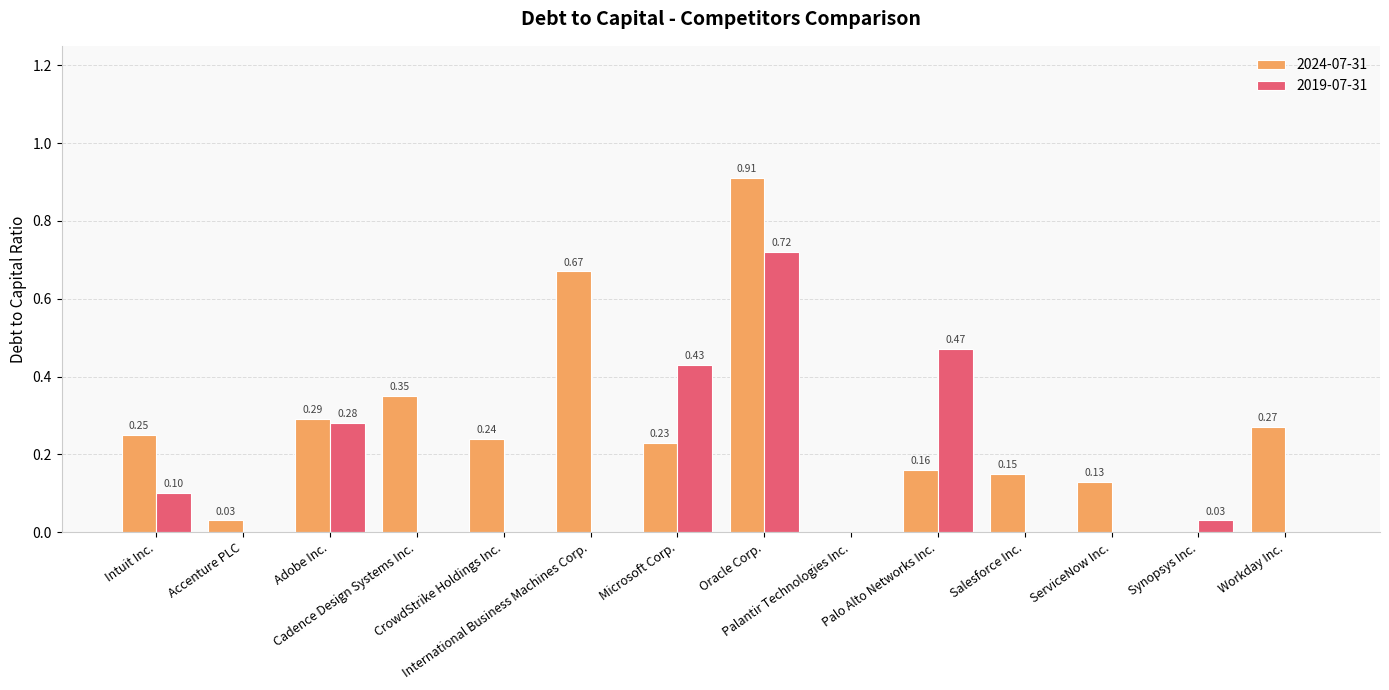

What are all the series names shown in the legend?

2024-07-31, 2019-07-31